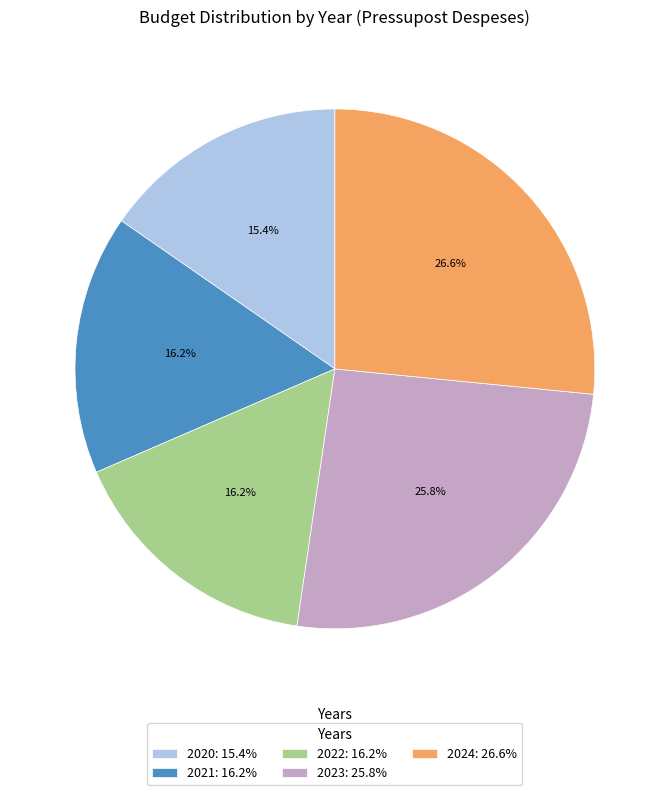

What percentage is the 2022 slice, to the nearest percent?

16%